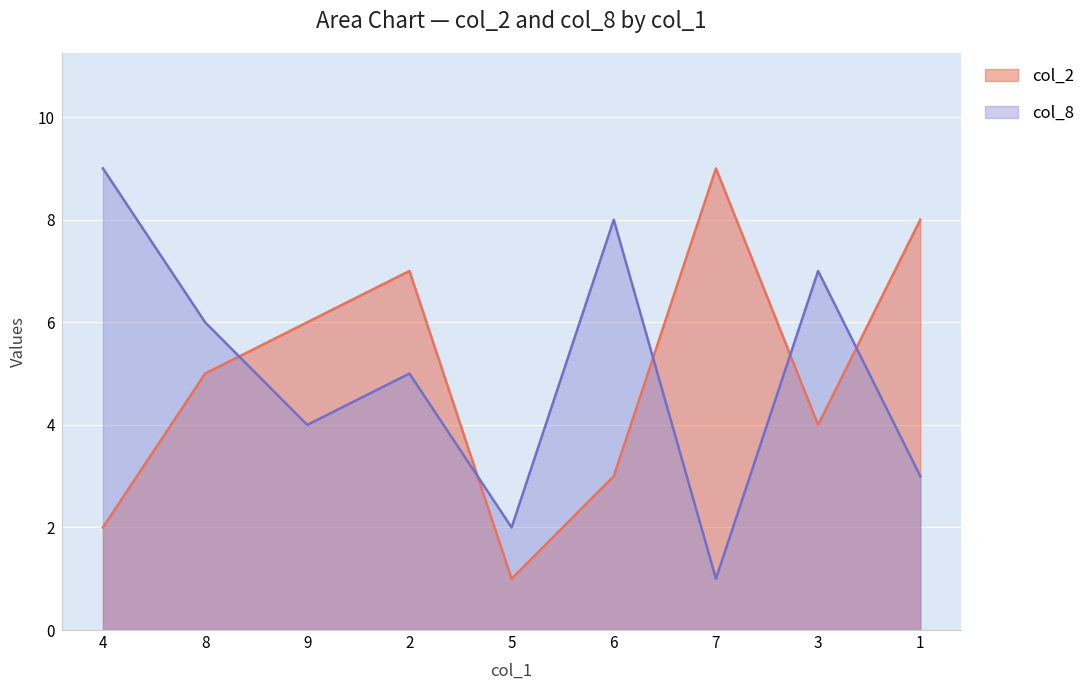

What is the highest value of the col_2 series?

9